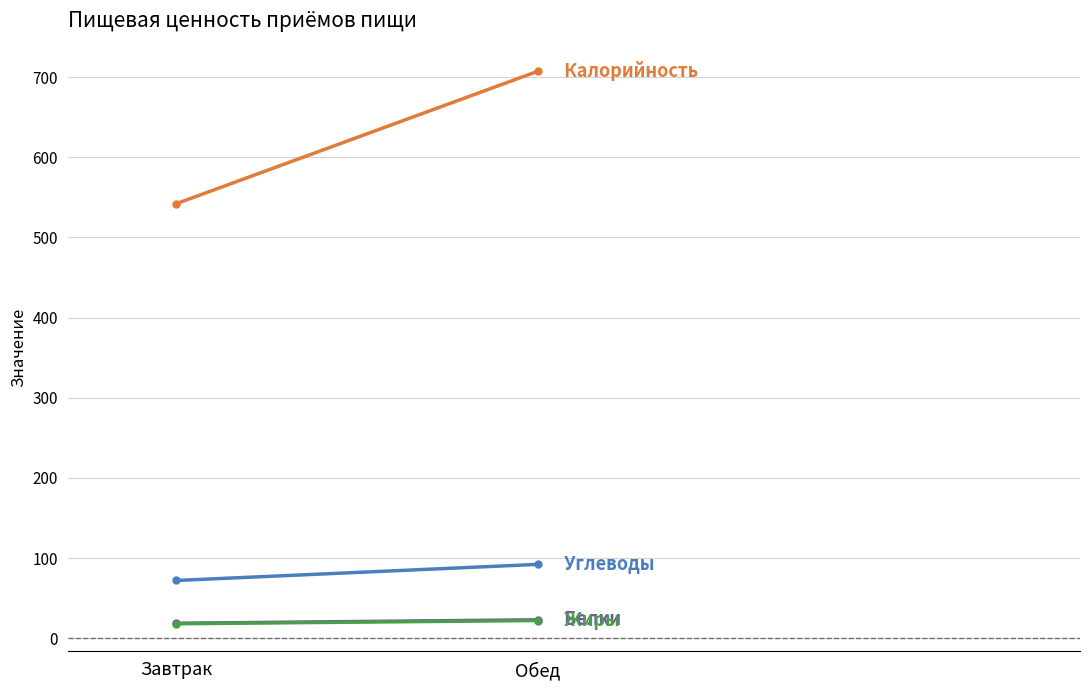

Between Завтрак and Обед, which is larger?

Обед